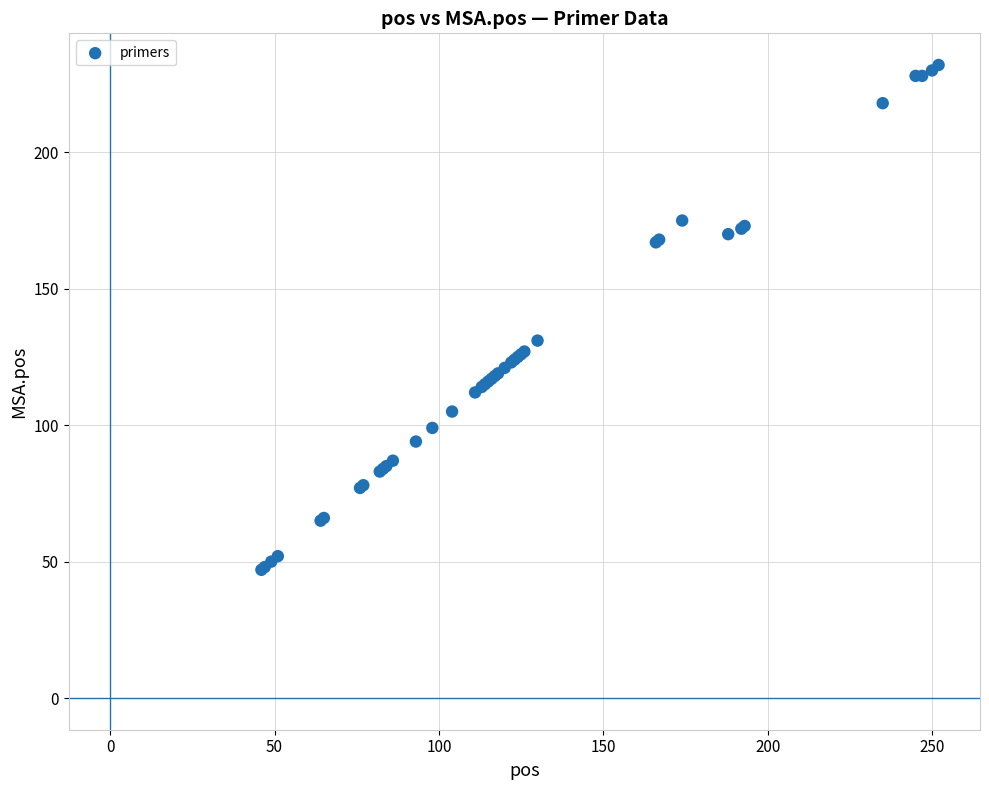

What Y value in the scatter plot is closest to 139?

131